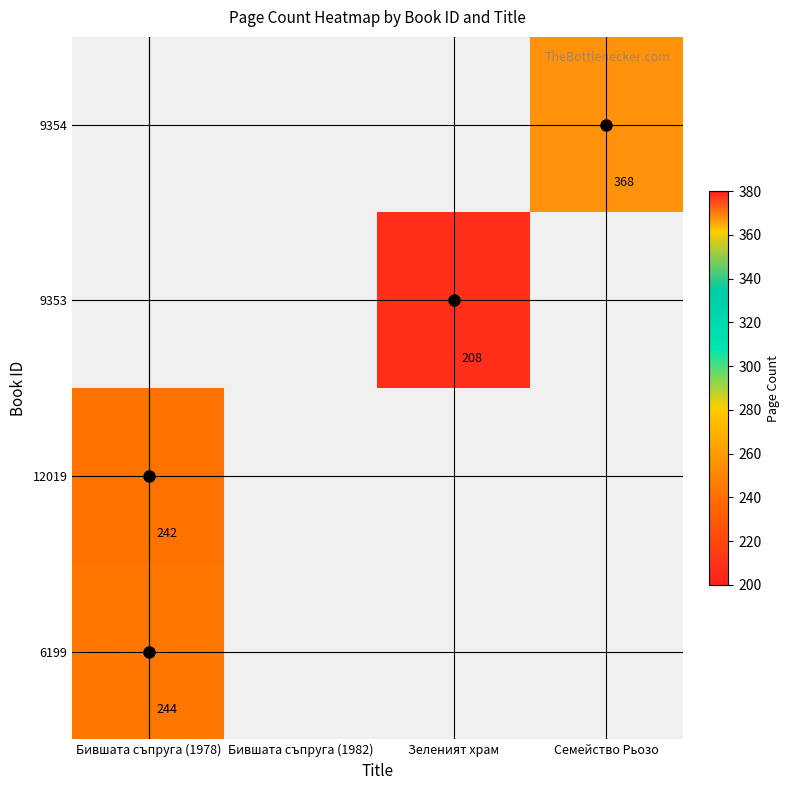

True or false: 12019 has a value of 242 at Бившата съпруга (1978).

True